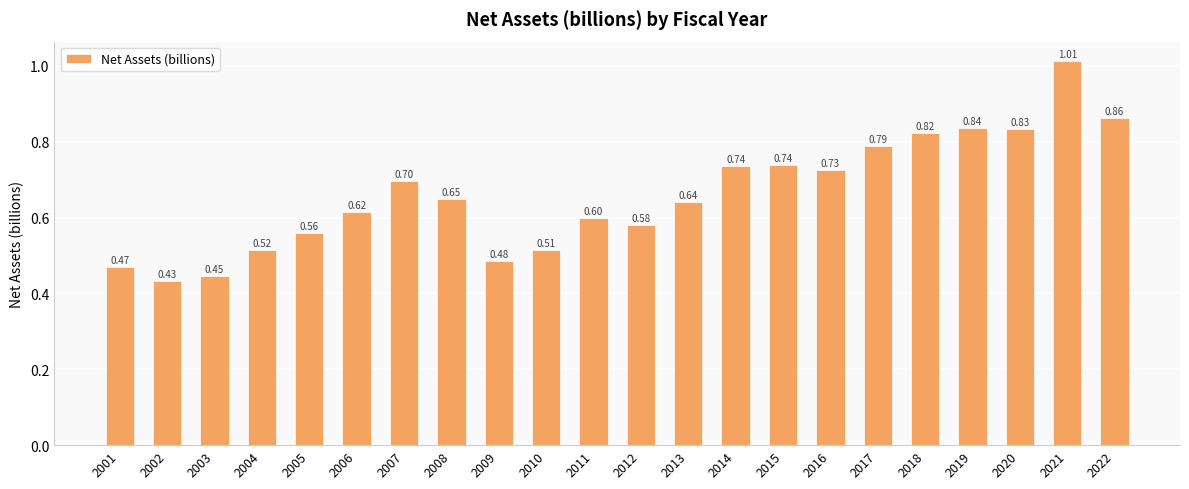

Between 2019 and 2012, which is larger?

2019